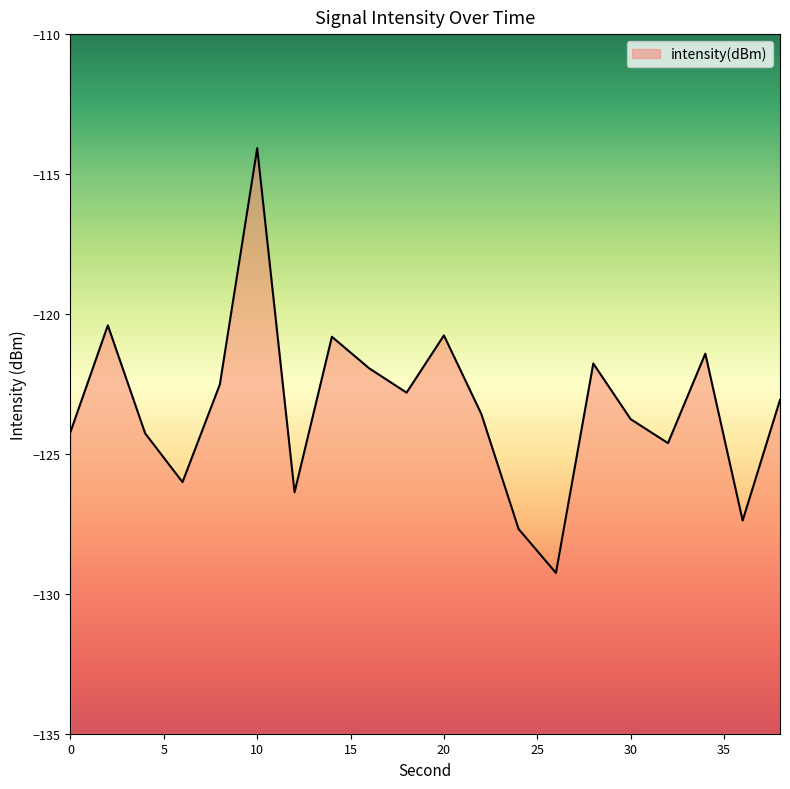

What is the minimum value shown in the chart?

-129.3